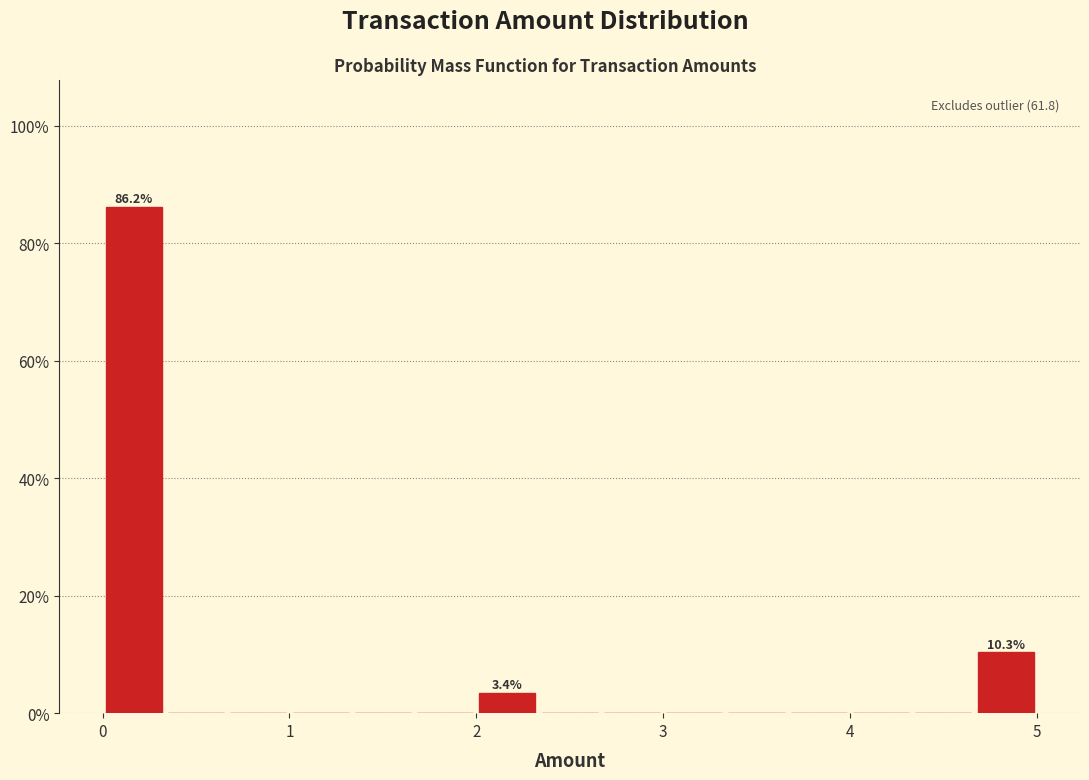

Read against the x-axis, roughly where is the centre of the tallest bar?

0.2